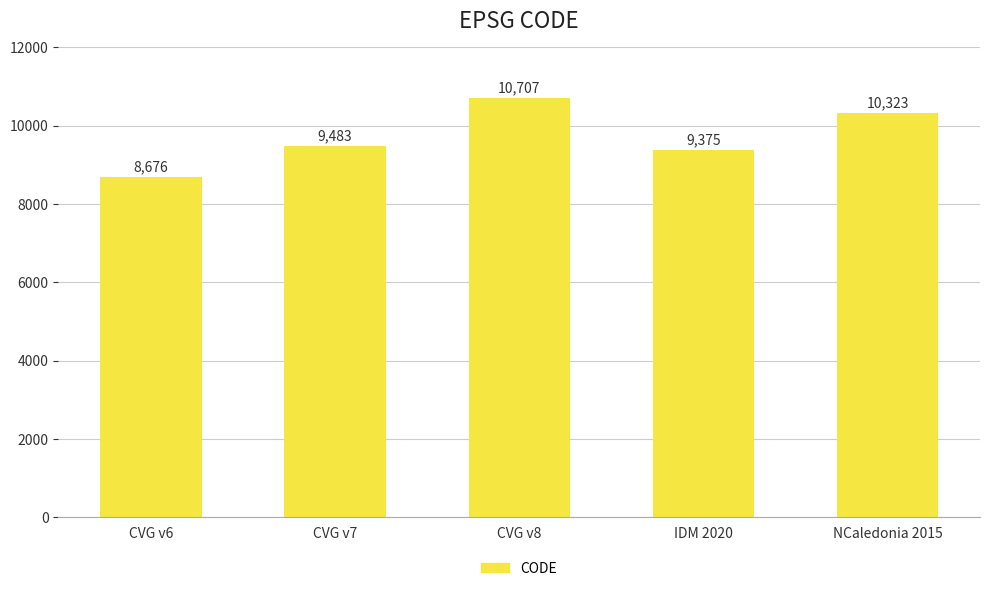

Reading left to right, extract all data points from this chart.

CVG v6=8676	CVG v7=9483	CVG v8=10707	IDM 2020=9375	NCaledonia 2015=10323